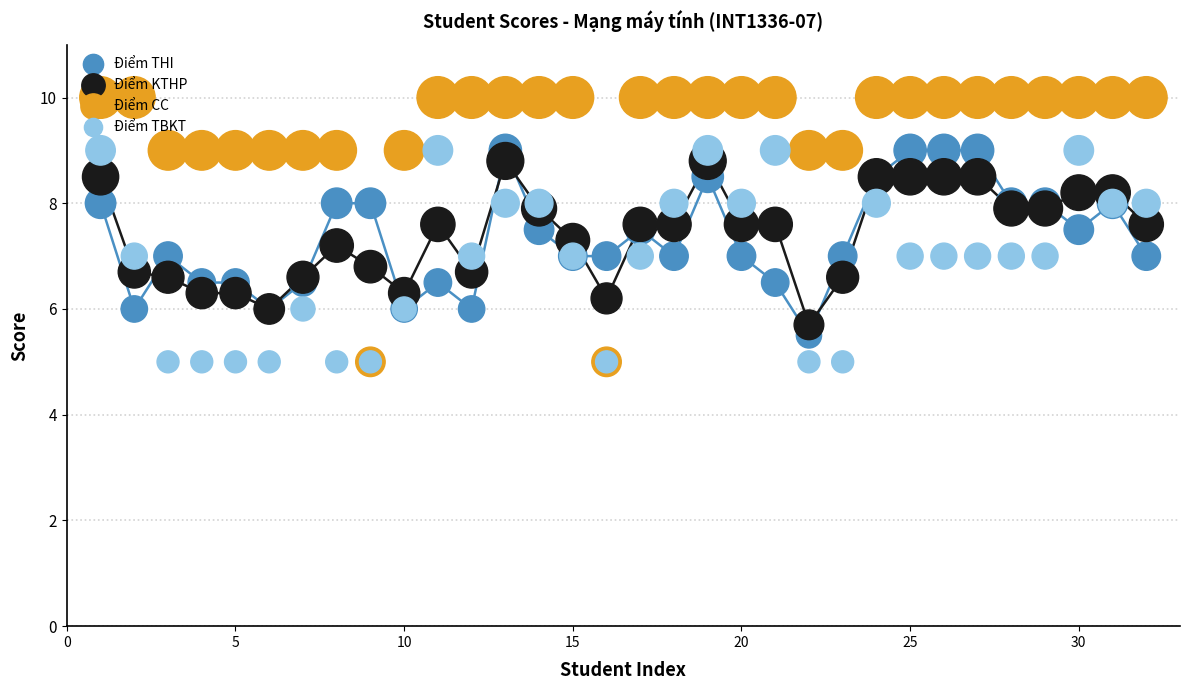

What are all the series names shown in the legend?

Điểm THI, Điểm KTHP, Điểm CC, Điểm TBKT